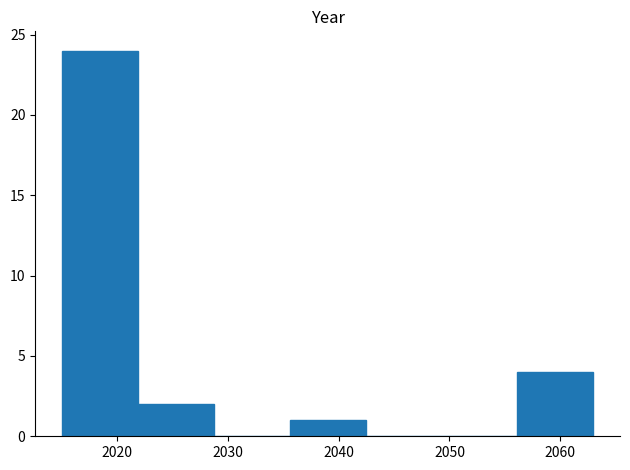

Which range on the x-axis has the tallest bar?

2015 to 2022